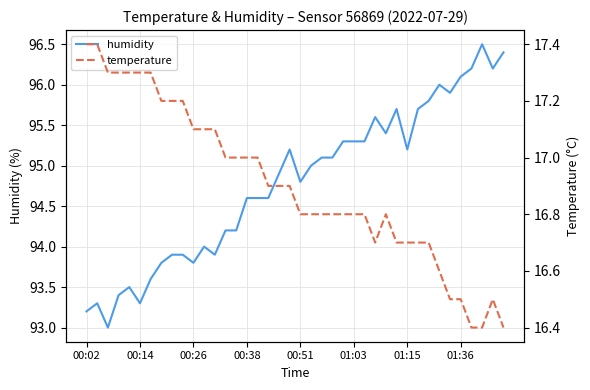

Which series has the largest range (max minus min)?

humidity